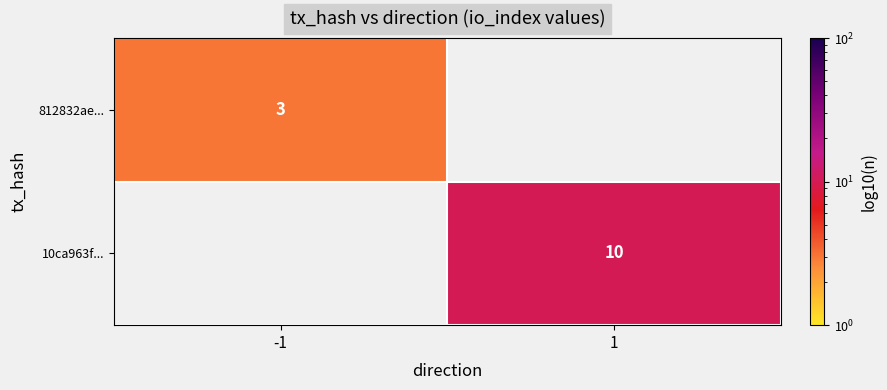

The value of 10ca963f... at 1 is 10. True or false?

True